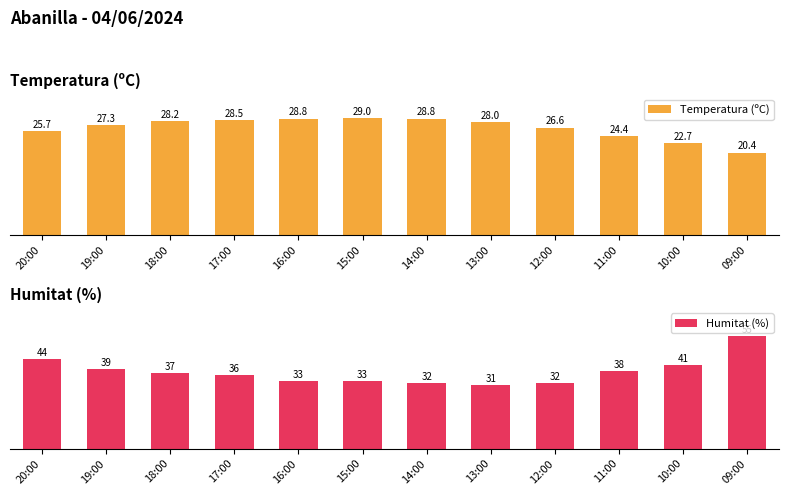

Reading left to right, extract all data points from this chart.

Temperatura (ºC): 25.7	27.3	28.2	28.5	28.8	29.0	28.8	28.0	26.6	24.4	22.7	20.4
Humitat (%): 44.0	39.0	37.0	36.0	33.0	33.0	32.0	31.0	32.0	38.0	41.0	55.0